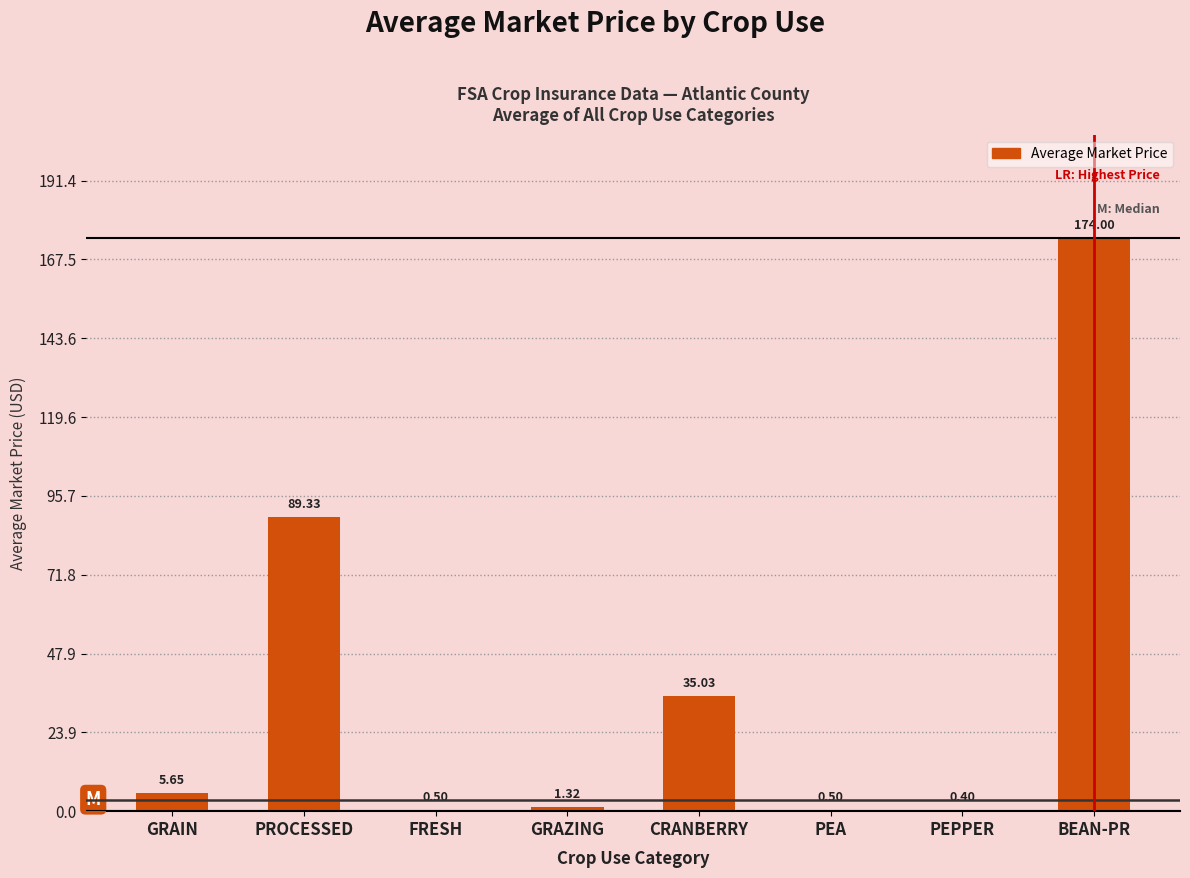

Where does the data first go above 5?

GRAIN